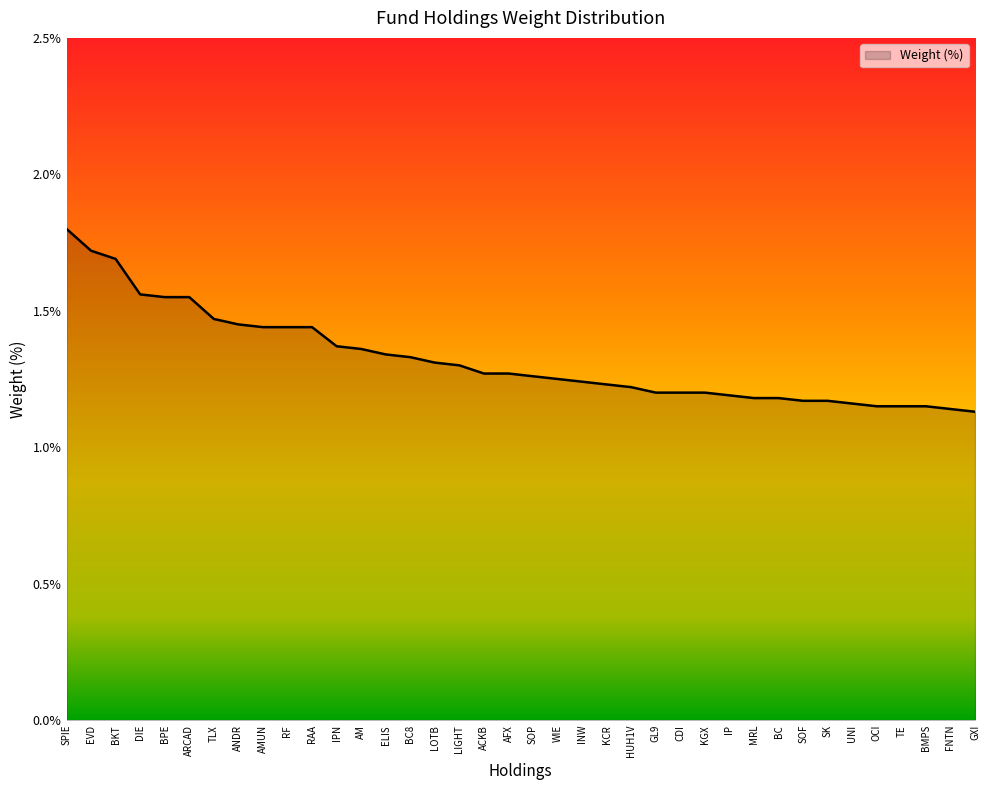

How many lines are shown in the chart?

1